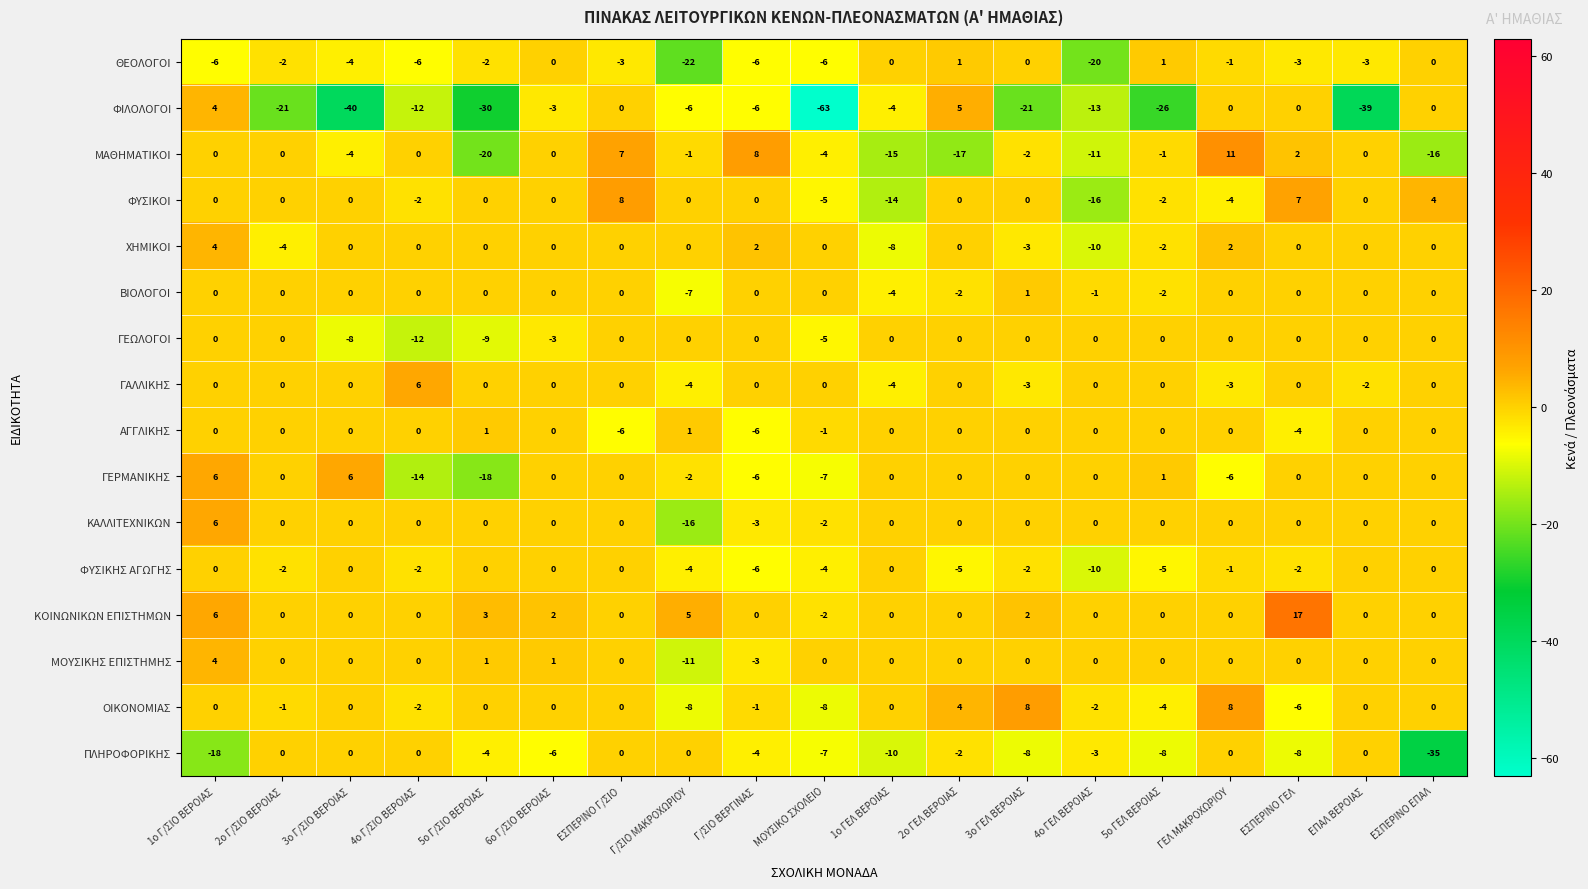

The ΦΙΛΟΛΟΓΟΙ series shows -6 at Γ/ΣΙΟ BEΡΓΙΝΑΣ. True or false?

True